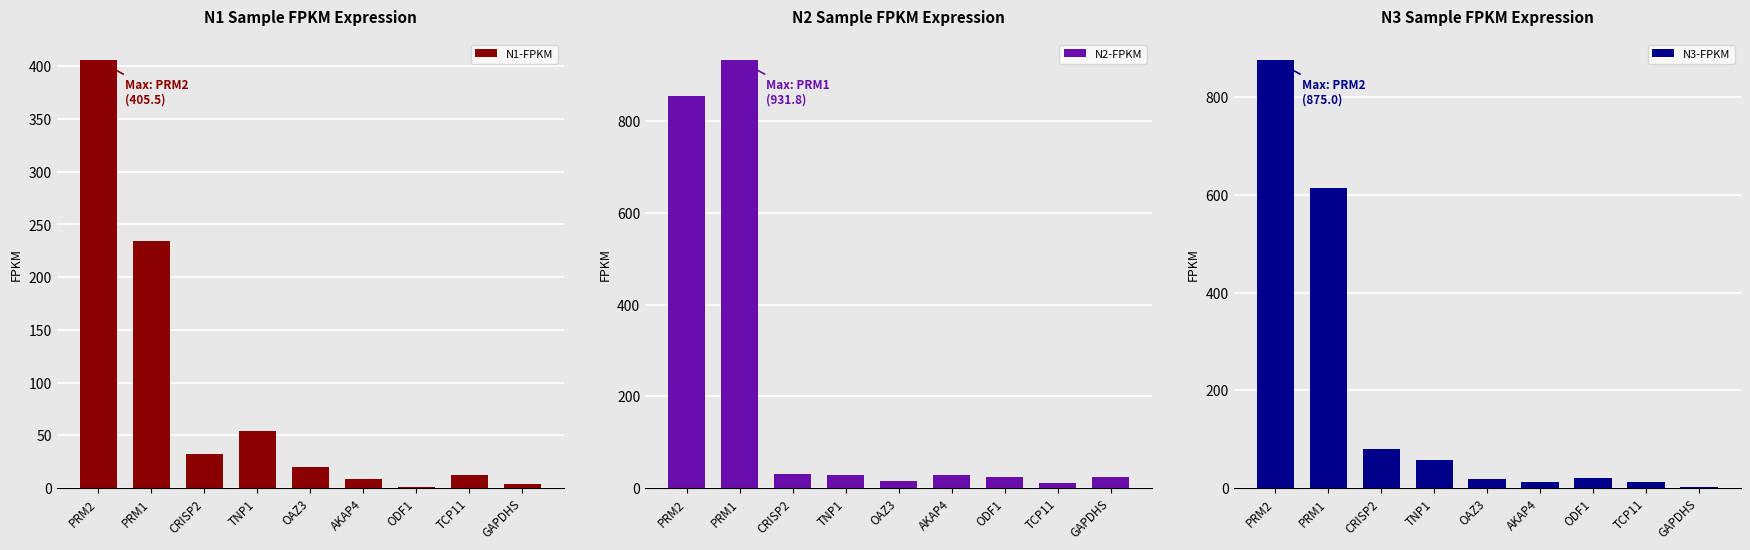

What is the value of the N3-FPKM bar at the 2nd from the left?

613.3